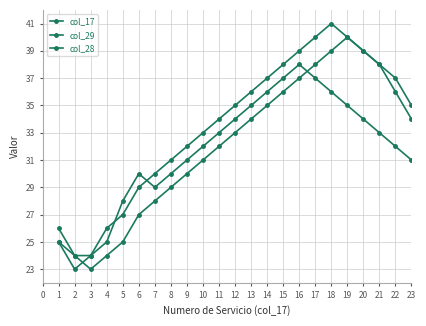

What is the minimum value for col_17?

23